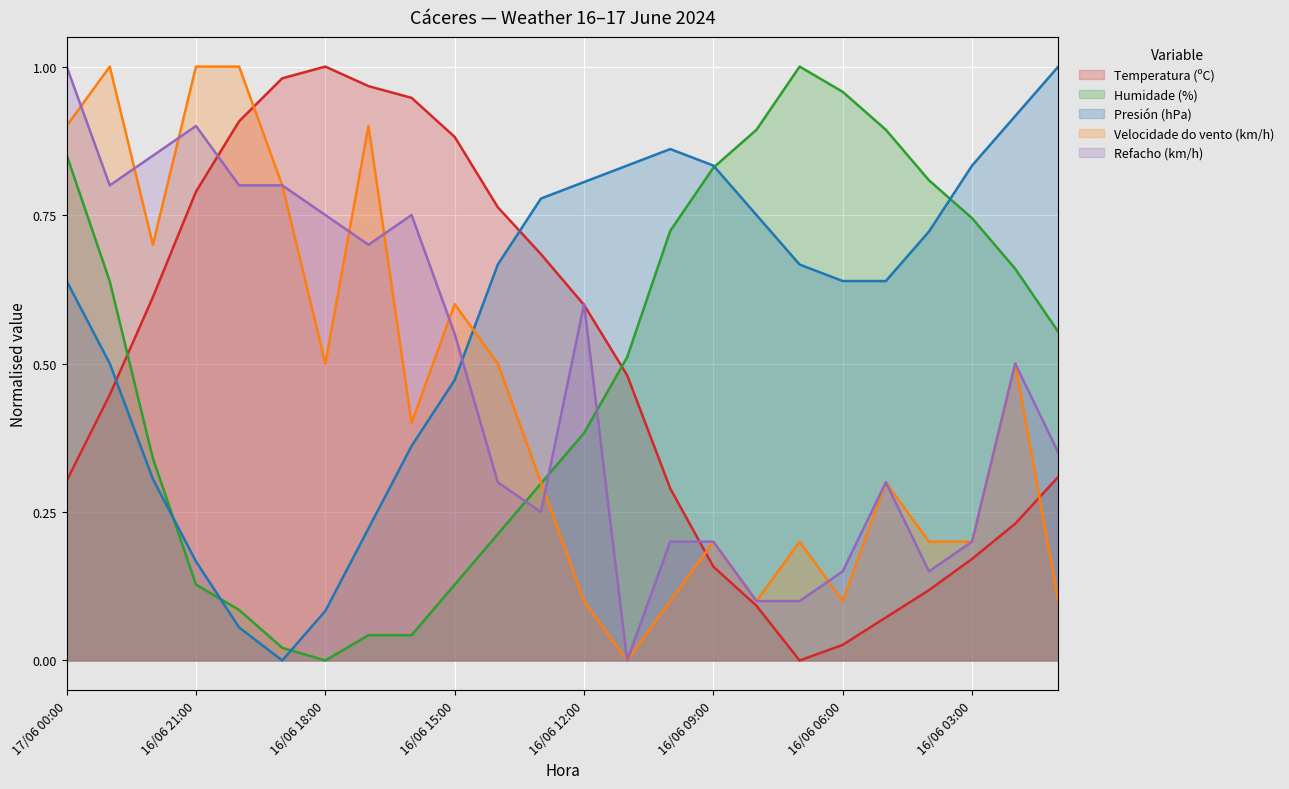

Reading left to right, transcribe all the data shown in this chart.

Temperatura (ºC): 0.3	0.4	0.6	0.8	0.9	1.0	1.0	1.0	0.9	0.9	0.8	0.7	0.6	0.5	0.3	0.2	0.1	0.0	0.0	0.1	0.1	0.2	0.2	0.3
Humidade (%): 0.9	0.6	0.3	0.1	0.1	0.0	0.0	0.0	0.0	0.1	0.2	0.3	0.4	0.5	0.7	0.8	0.9	1.0	1.0	0.9	0.8	0.7	0.7	0.6
Presión (hPa): 0.6	0.5	0.3	0.2	0.1	0.0	0.1	0.2	0.4	0.5	0.7	0.8	0.8	0.8	0.9	0.8	0.7	0.7	0.6	0.6	0.7	0.8	0.9	1.0
Velocidade do vento (km/h): 0.9	1.0	0.7	1.0	1.0	0.8	0.5	0.9	0.4	0.6	0.5	0.3	0.1	0.0	0.1	0.2	0.1	0.2	0.1	0.3	0.2	0.2	0.5	0.1
Refacho (km/h): 1.0	0.8	0.8	0.9	0.8	0.8	0.8	0.7	0.8	0.6	0.3	0.2	0.6	0.0	0.2	0.2	0.1	0.1	0.1	0.3	0.1	0.2	0.5	0.3